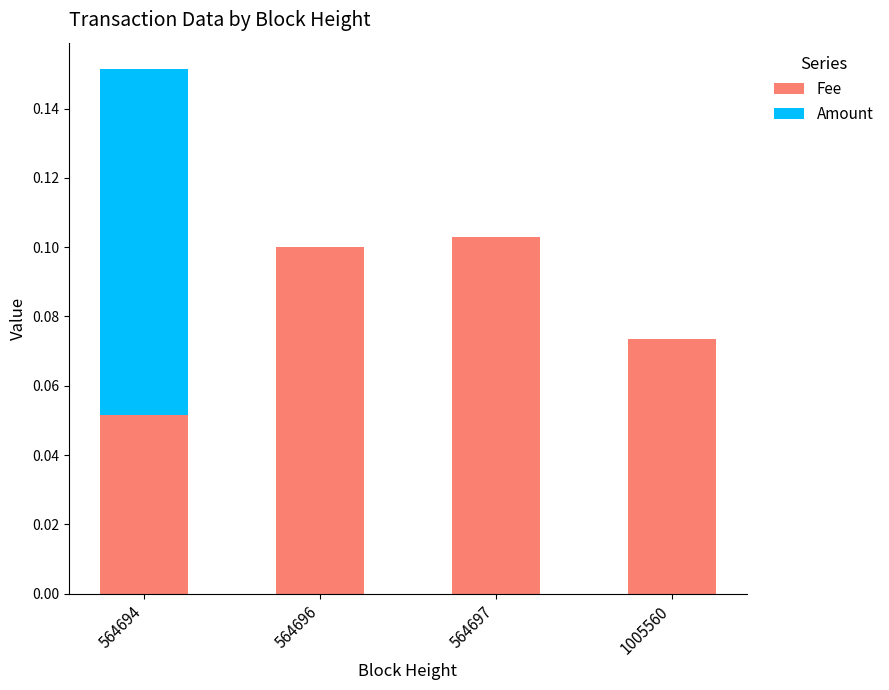

At which category is the sum across all series the highest?

564694